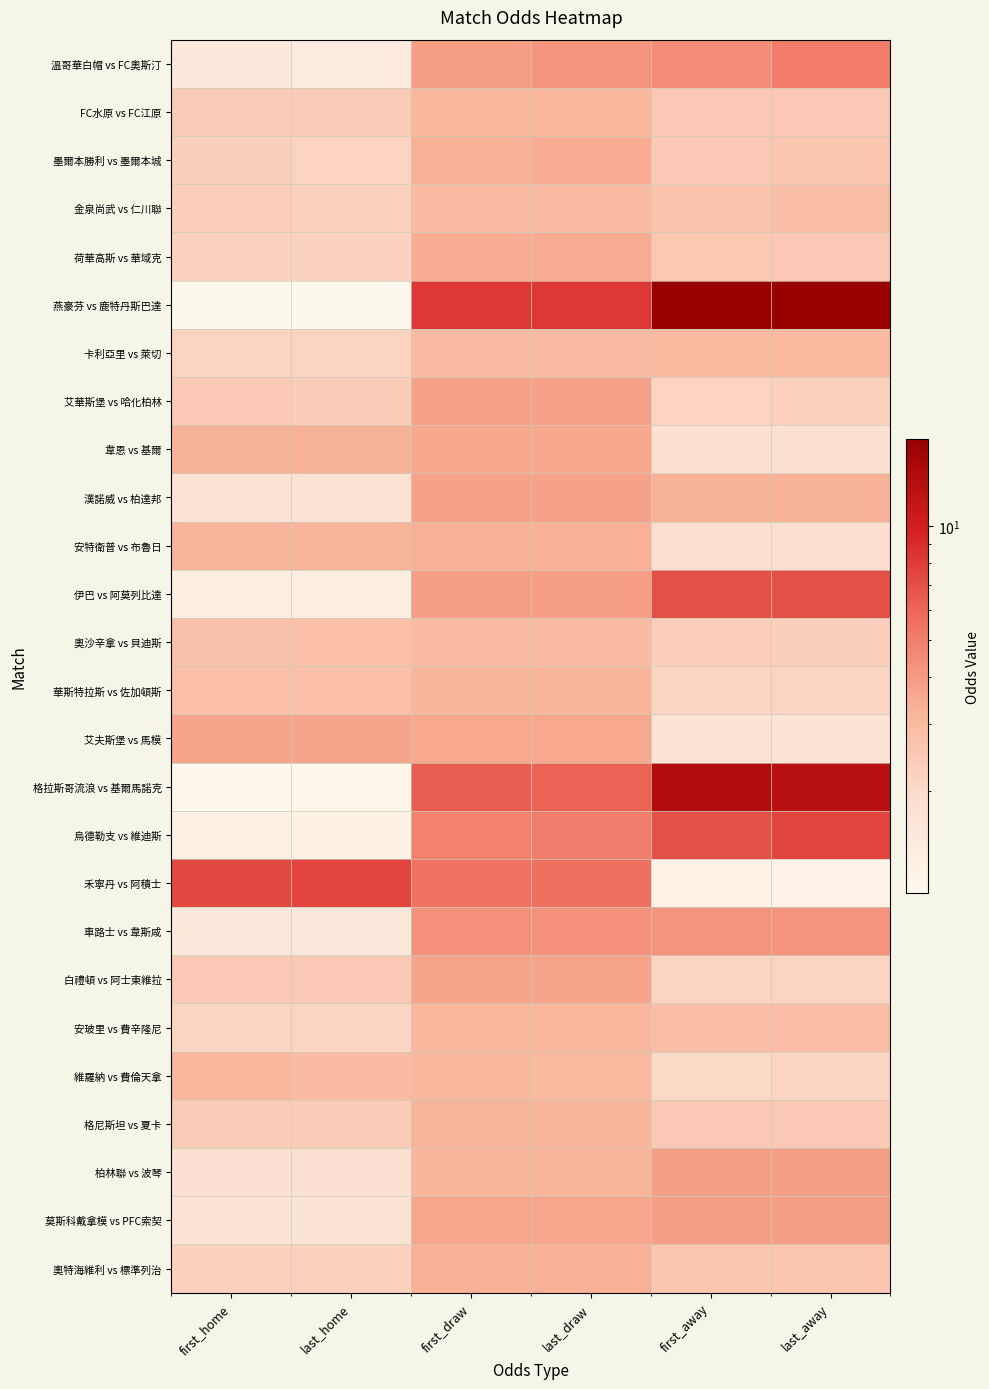

At first_away, list the series in order from smallest to largest.

禾寧丹 vs 阿積士, 艾夫斯堡 vs 馬模, 韋恩 vs 基爾, 安特衛普 vs 布魯日, 維羅納 vs 費倫天拿, 華斯特拉斯 vs 佐加頓斯, 白禮頓 vs 阿士東維拉, 艾華斯堡 vs 哈化柏林, 奧沙辛拿 vs 貝迪斯, 墨爾本勝利 vs 墨爾本城, 格尼斯坦 vs 夏卡, FC水原 vs FC江原, 荷華高斯 vs 華域克, 奧特海維利 vs 標準列治, 金泉尚武 vs 仁川聯, 安玻里 vs 費辛隆尼, 卡利亞里 vs 萊切, 漢諾威 vs 柏達邦, 柏林聯 vs 波琴, 莫斯科戴拿模 vs PFC索契, 車路士 vs 韋斯咸, 溫哥華白帽 vs FC奧斯汀, 伊巴 vs 阿莫列比達, 烏德勒支 vs 維迪斯, 格拉斯哥流浪 vs 基爾馬諾克, 燕豪芬 vs 鹿特丹斯巴達